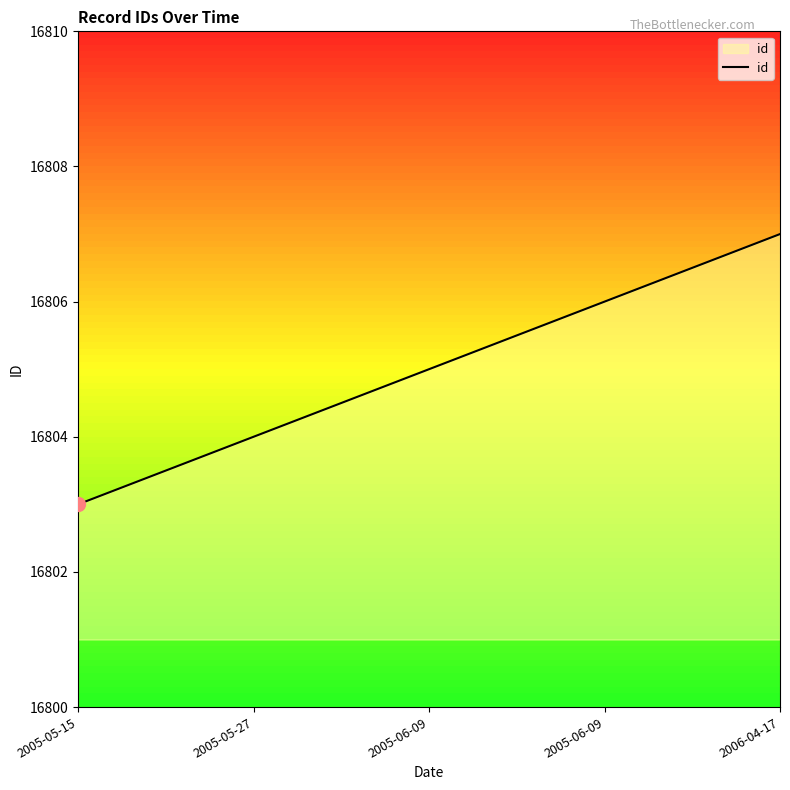

How many values are below 16805?

2